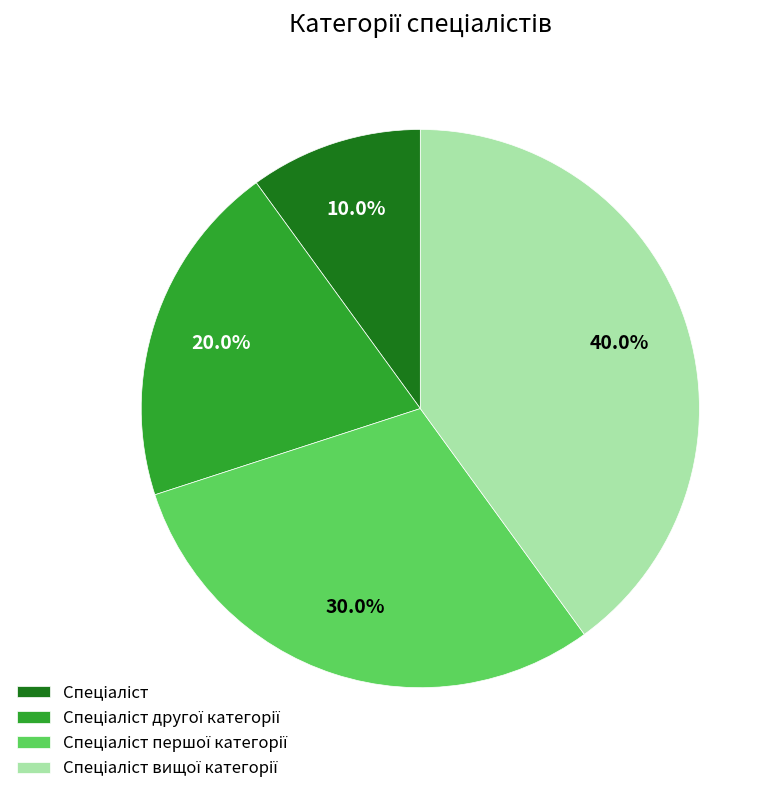

Does any single category account for the majority?

No